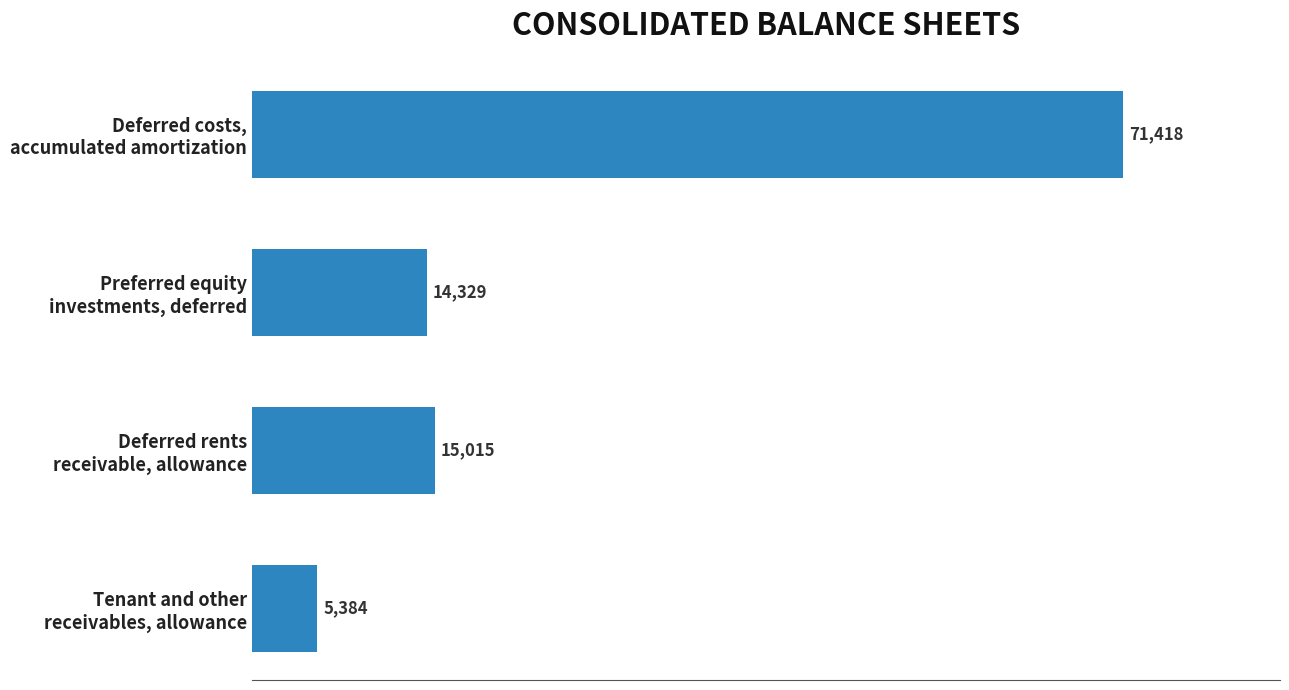

What is the sum of all values?

106146